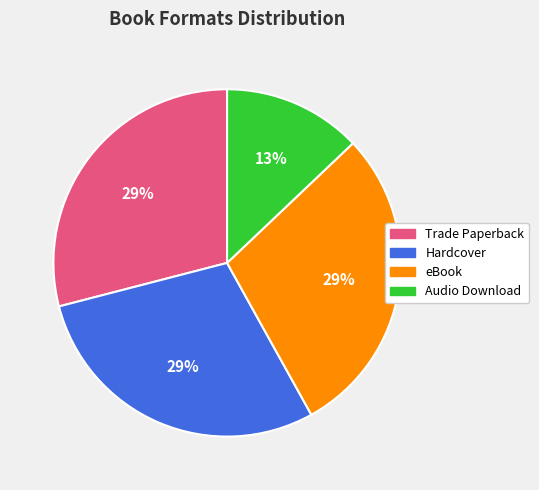

To the nearest percent, what percentage of the pie is Audio Download?

13%